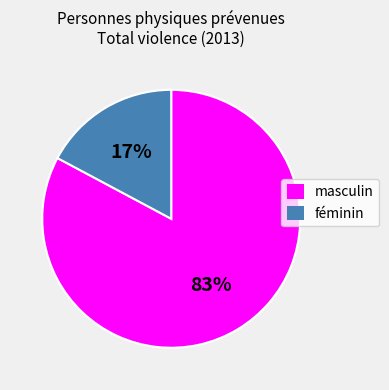

Does masculin account for over 50% of the chart?

Yes